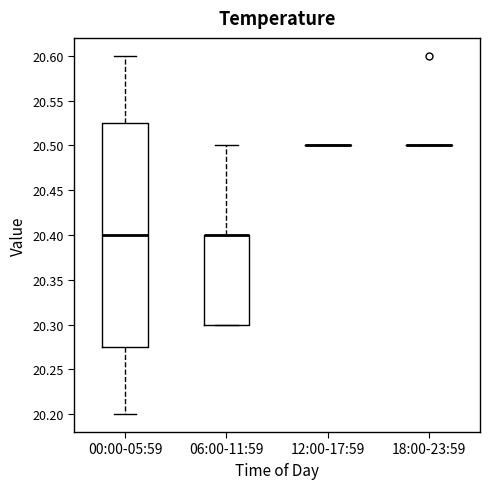

Reading left to right, read every box against the y-axis: the position of its median line, the range the box covers, and the ends of its whiskers. The values are not printed on the chart, so give them approximately, as read against the axis.

00:00-05:59: median 20.400, box 20.275 to 20.525, whiskers 20.200 to 20.600
06:00-11:59: median 20.400 (drawn on the box's upper edge), box 20.300 to 20.400, whiskers 20.300 to 20.500
12:00-17:59: box collapsed to a line at 20.500, whiskers 20.500 to 20.500
18:00-23:59: box collapsed to a line at 20.500, whiskers 20.500 to 20.500